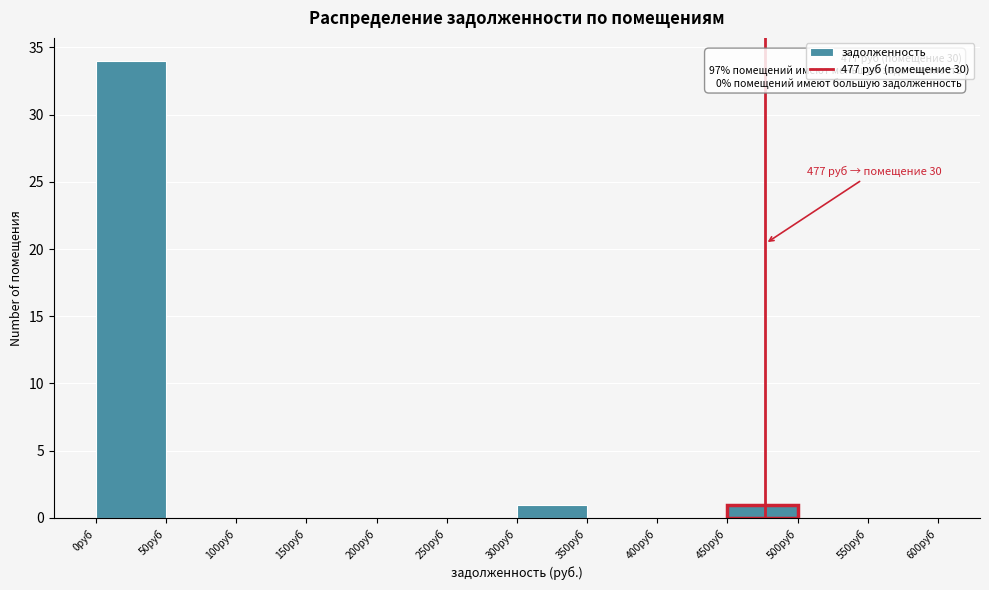

Which range on the x-axis has the tallest bar?

0 to 50